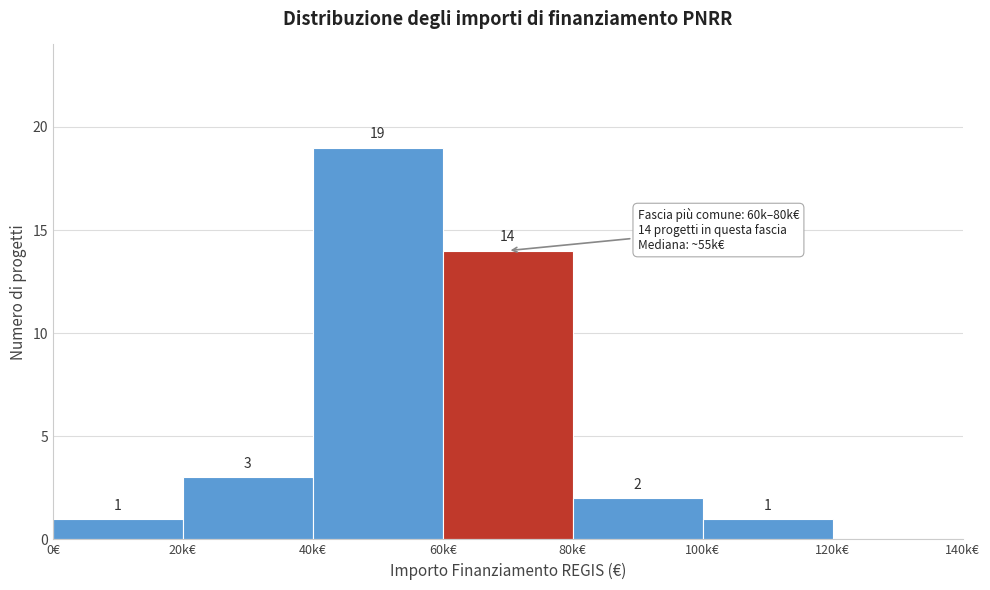

Reading right to left, transcribe all the data shown in this chart.

120k€=0	100k€=1	80k€=2	60k€=14	40k€=19	20k€=3	0€=1